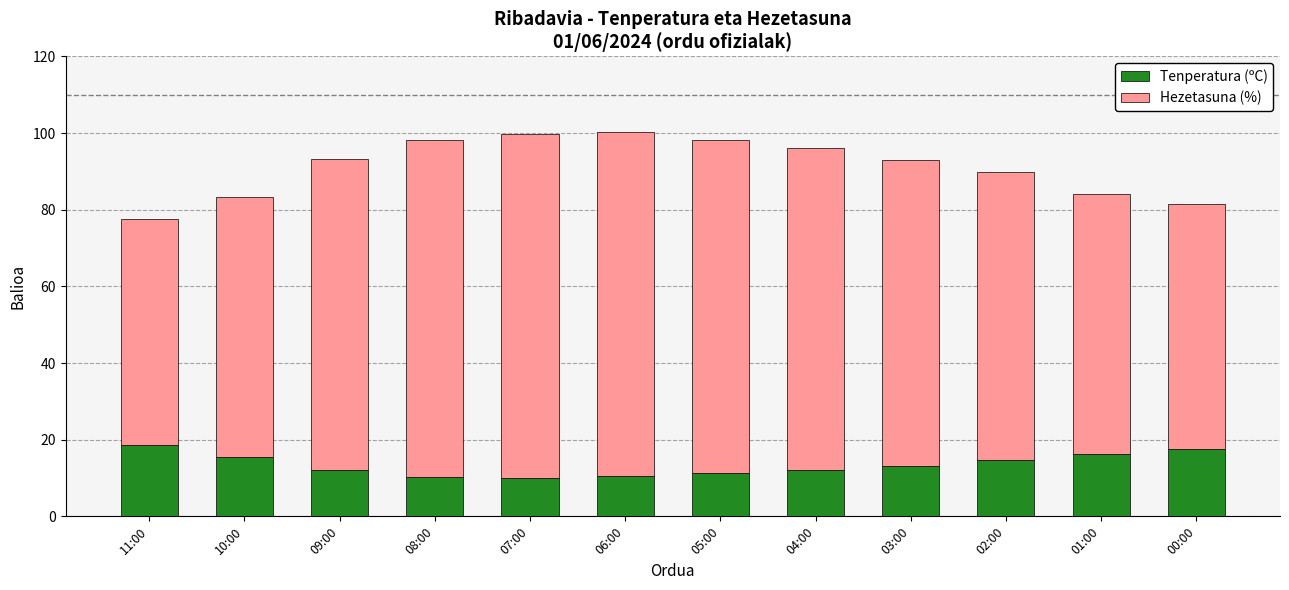

What are all the series names shown in the legend?

Tenperatura (ºC), Hezetasuna (%)